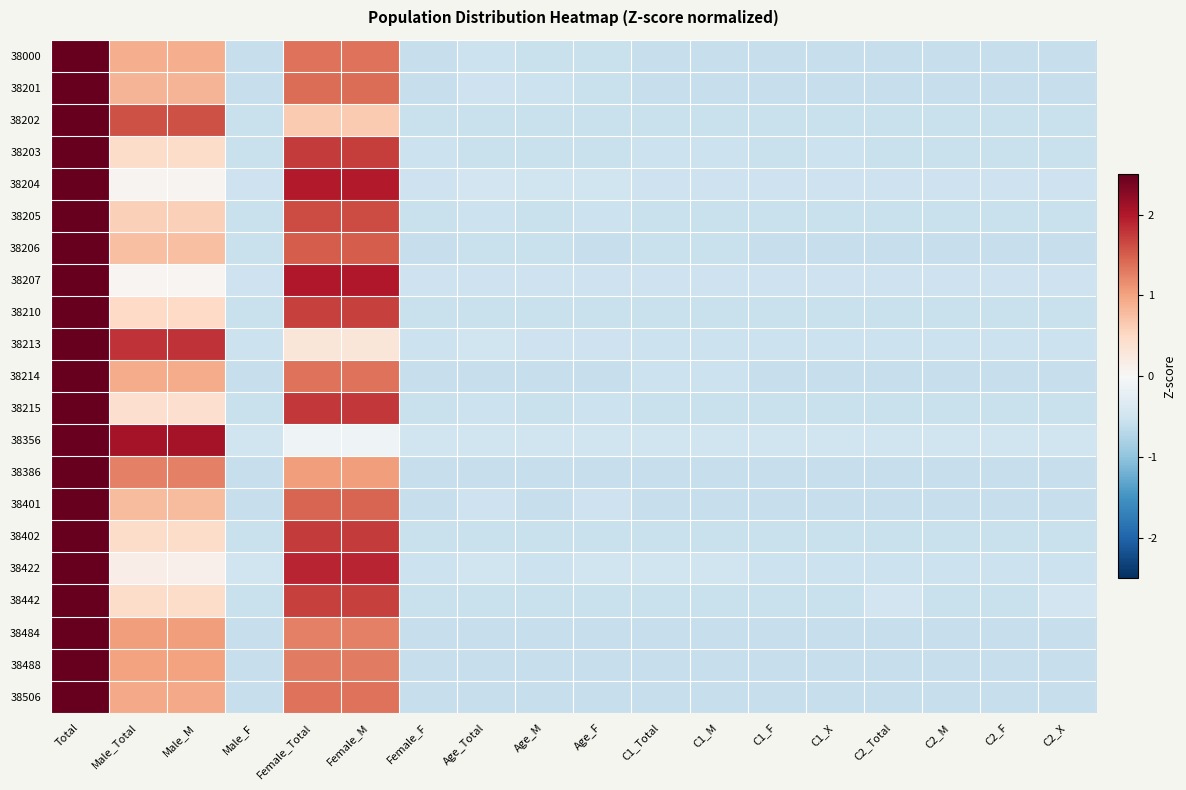

Between Age_M and C2_M, which is larger?

Age_M